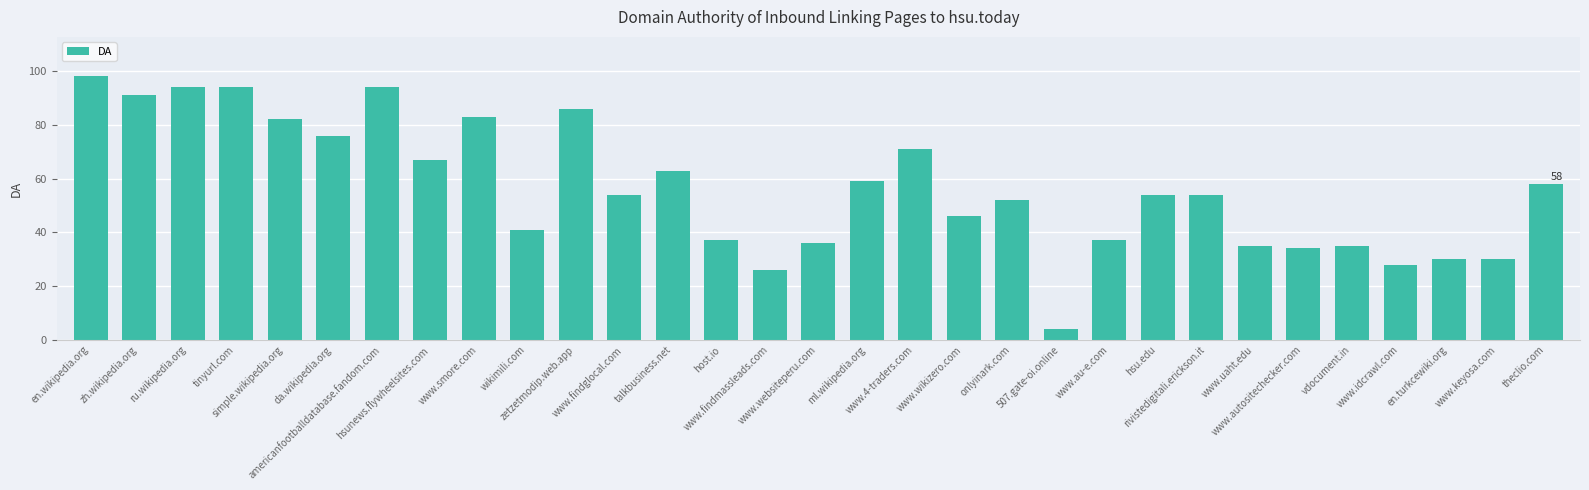

What is the greatest value displayed?

98